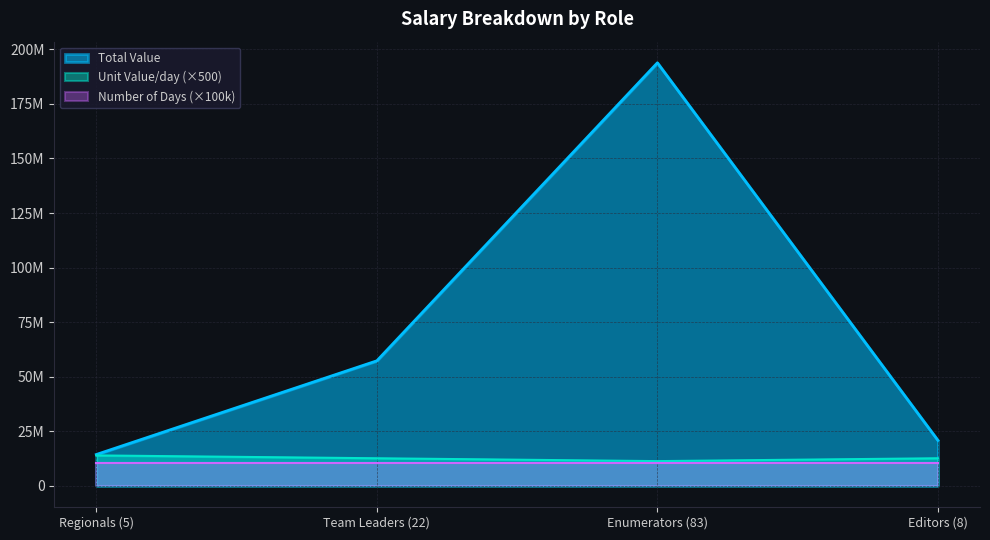

How many interior local valleys does the Unit Value/day series have?

1